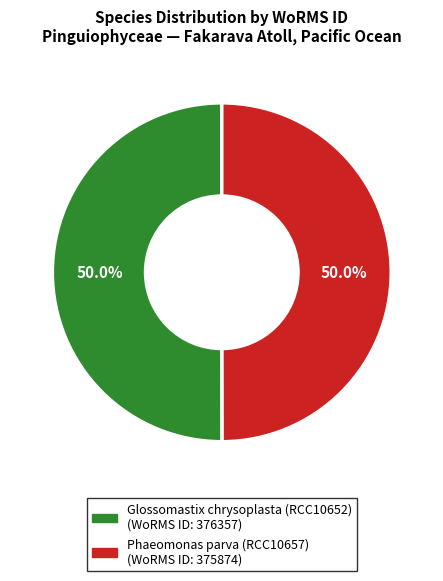

What is the ratio of the value at Glossomastix chrysoplasta (RCC10652) to the value at Phaeomonas parva (RCC10657)?

1.0